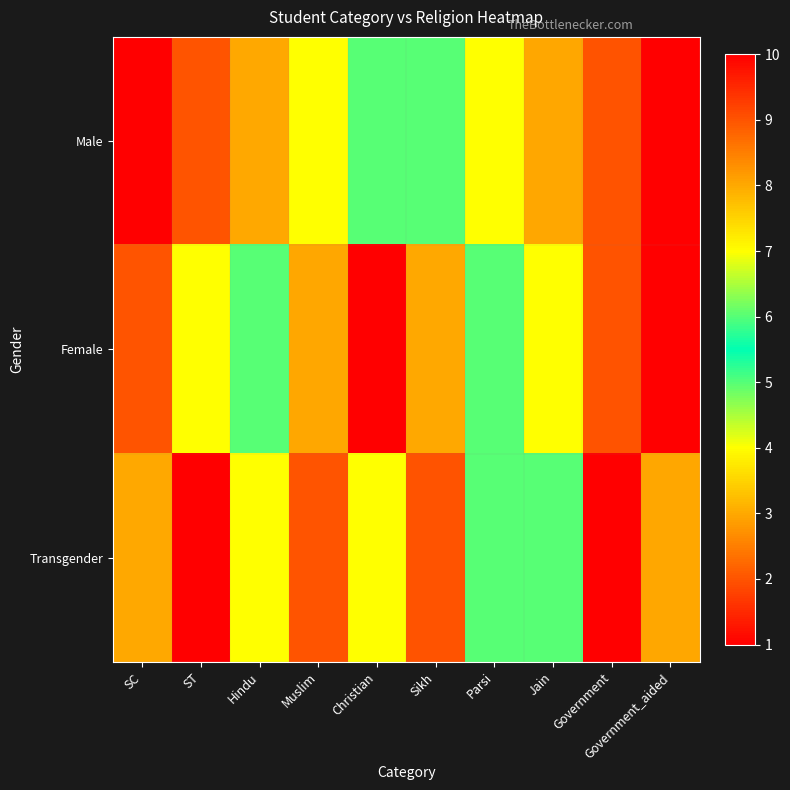

Which series changed the most between Sikh and Government_aided?

Male